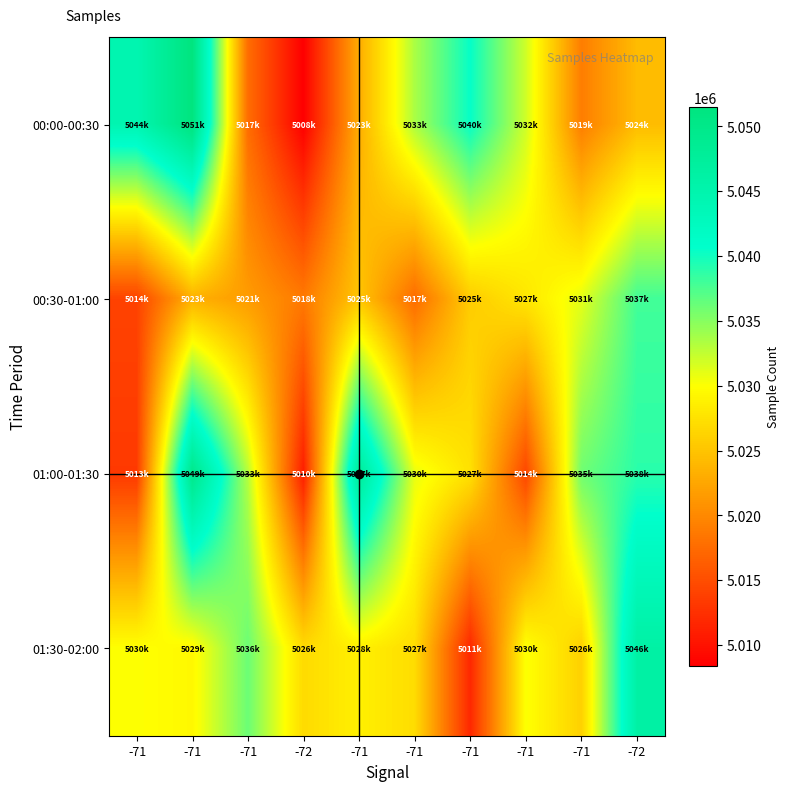

List the series in order of their peak value, highest first.

00:00-00:30, 01:00-01:30, 01:30-02:00, 00:30-01:00